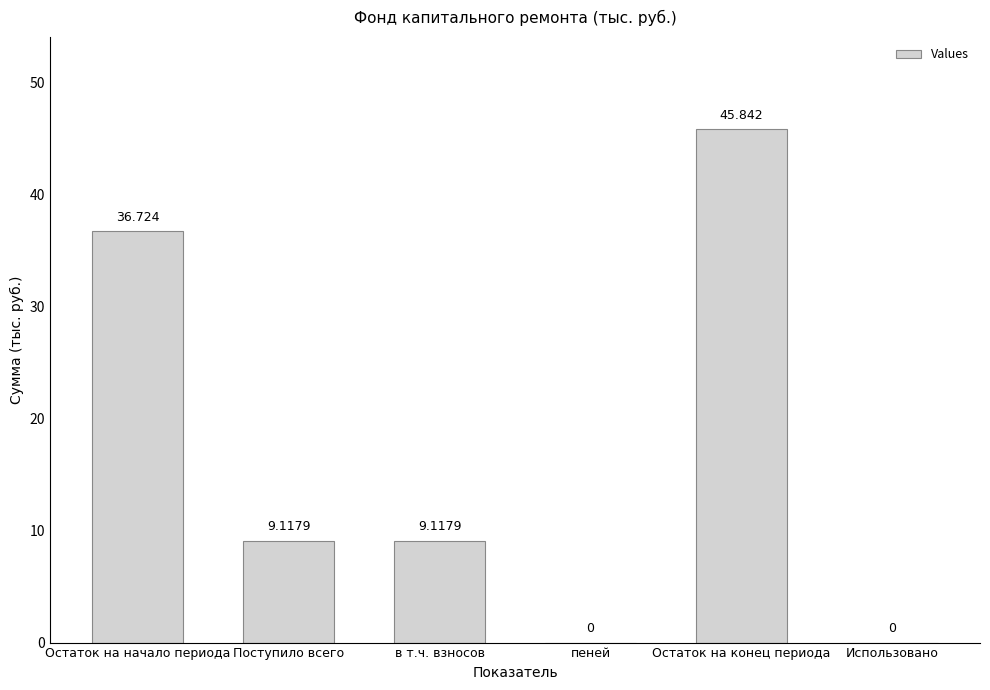

What value does the data have at Остаток на начало периода?

36.7